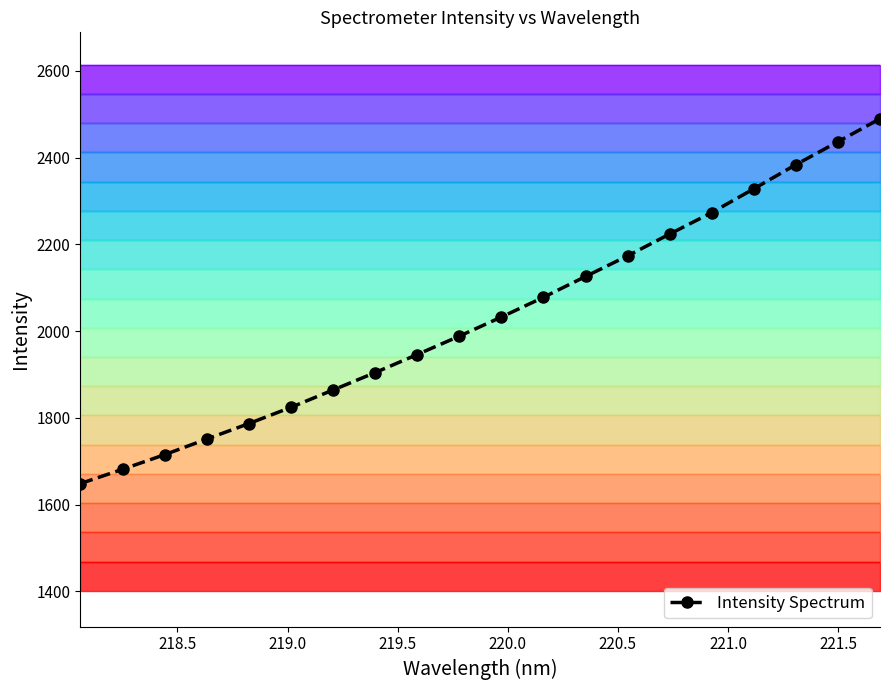

How many categories are shown in the chart?

20